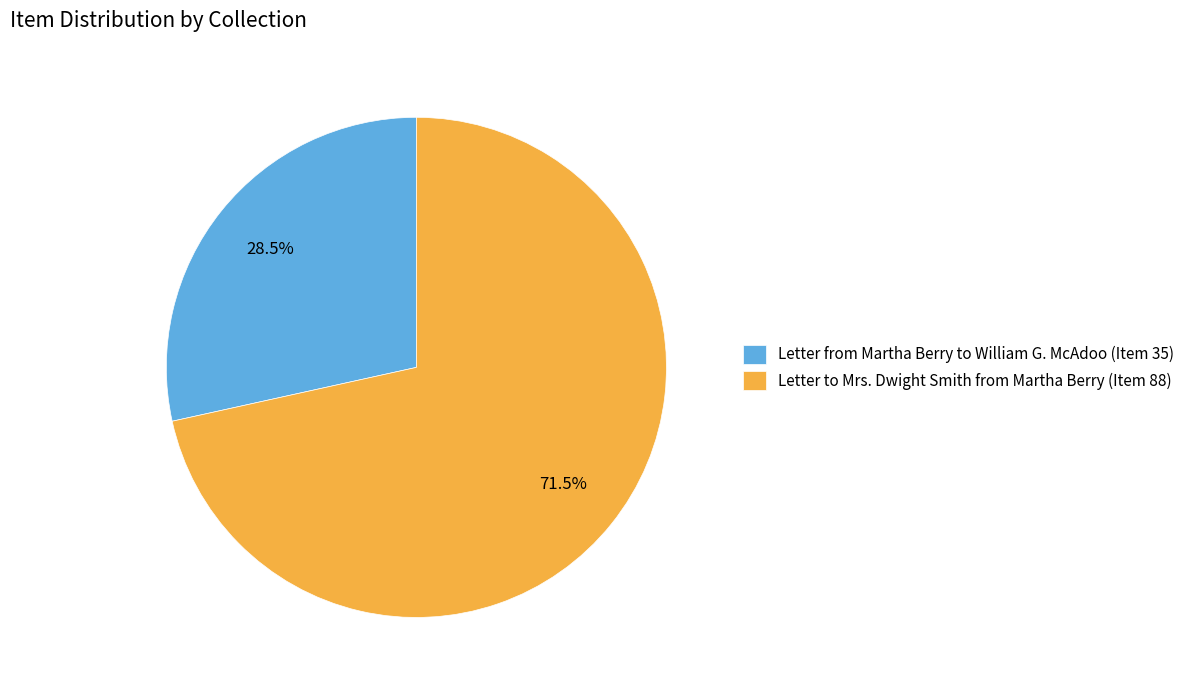

How much of the chart is everything except Letter to Mrs. Dwight Smith from Martha Berry (Item 88)?

28.5%